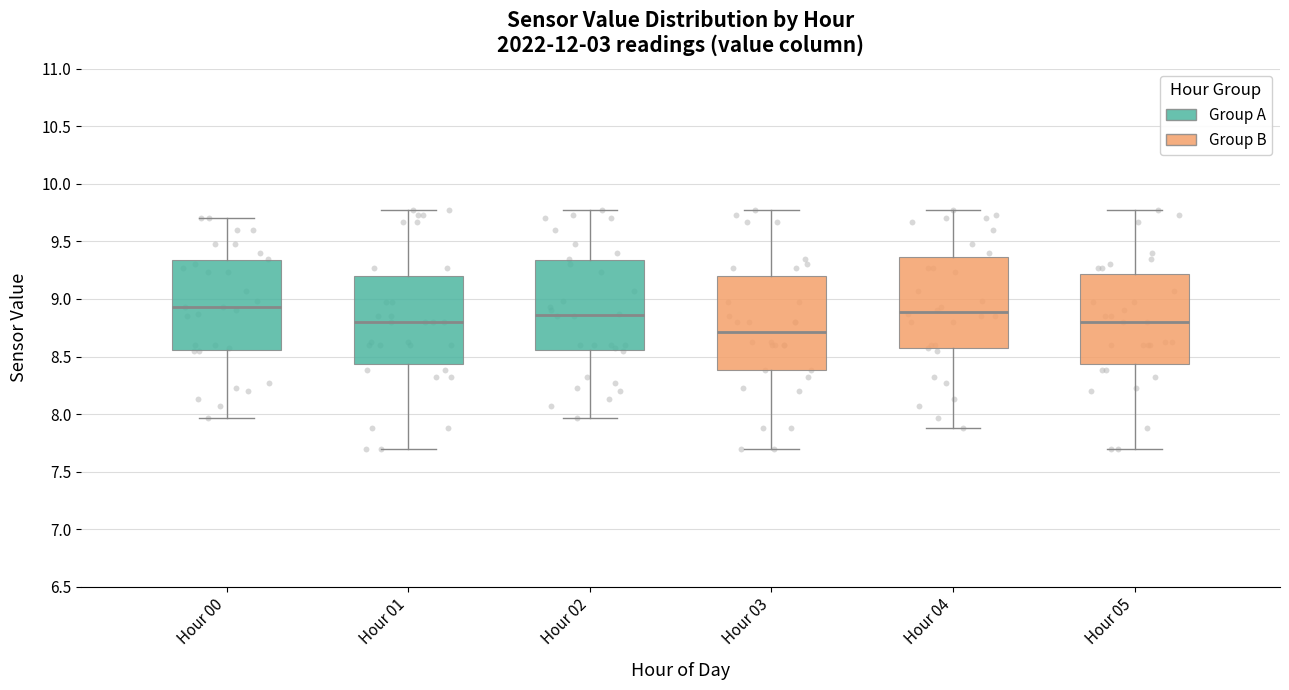

Where is the upper edge of the box for Hour 03 on the y-axis? The values are not printed on the chart, so give them approximately, as read against the axis.

9.20